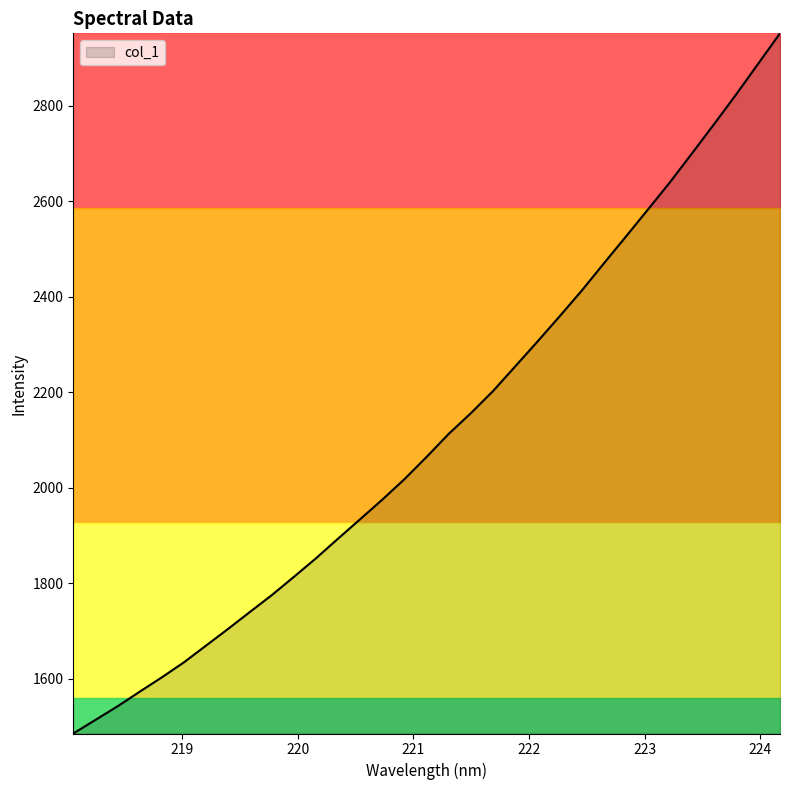

What is the greatest value displayed?

2951.7